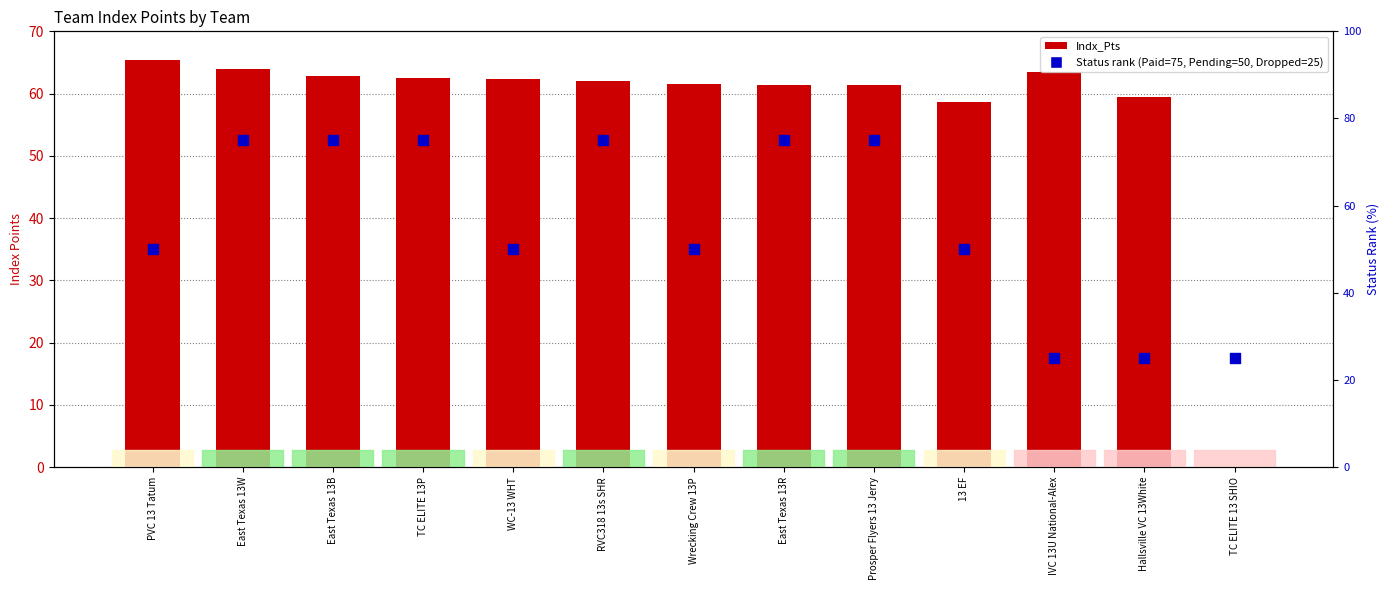

Which series reaches the maximum Y coordinate?

Status rank